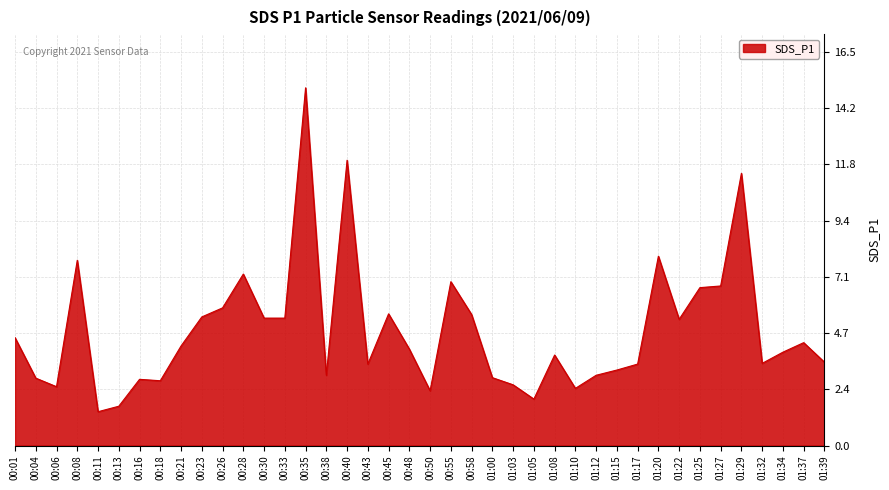

What is the maximum value shown in the chart?

15.0